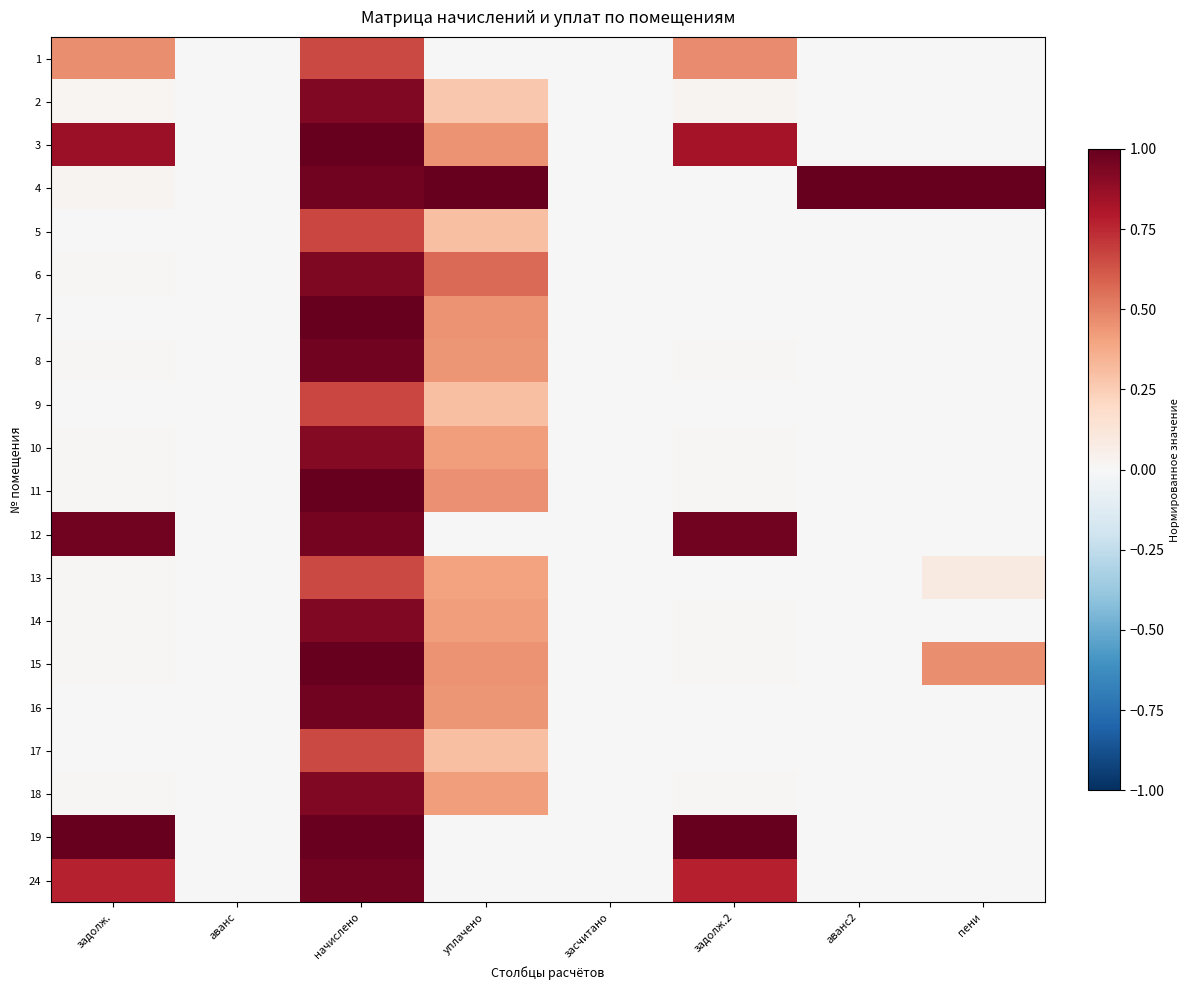

Reading left to right, extract all data points from this chart.

1: задолж.=0.5	аванс=0.0	начислено=0.7	уплачено=0.0	засчитано=0.0	задолж.2=0.5	аванс2=0.0	пени=0.0
2: задолж.=0.0	аванс=0.0	начислено=0.9	уплачено=0.3	засчитано=0.0	задолж.2=0.0	аванс2=0.0	пени=0.0
3: задолж.=0.9	аванс=0.0	начислено=1.0	уплачено=0.4	засчитано=0.0	задолж.2=0.8	аванс2=0.0	пени=0.0
4: задолж.=0.0	аванс=0.0	начислено=1.0	уплачено=1.0	засчитано=0.0	задолж.2=0.0	аванс2=1.0	пени=1.0
5: задолж.=0.0	аванс=0.0	начислено=0.7	уплачено=0.3	засчитано=0.0	задолж.2=0.0	аванс2=0.0	пени=0.0
6: задолж.=0.0	аванс=0.0	начислено=0.9	уплачено=0.6	засчитано=0.0	задолж.2=0.0	аванс2=0.0	пени=0.0
7: задолж.=0.0	аванс=0.0	начислено=1.0	уплачено=0.5	засчитано=0.0	задолж.2=0.0	аванс2=0.0	пени=0.0
8: задолж.=0.0	аванс=0.0	начислено=1.0	уплачено=0.4	засчитано=0.0	задолж.2=0.0	аванс2=0.0	пени=0.0
9: задолж.=0.0	аванс=0.0	начислено=0.7	уплачено=0.3	засчитано=0.0	задолж.2=0.0	аванс2=0.0	пени=0.0
10: задолж.=0.0	аванс=0.0	начислено=0.9	уплачено=0.4	засчитано=0.0	задолж.2=0.0	аванс2=0.0	пени=0.0
11: задолж.=0.0	аванс=0.0	начислено=1.0	уплачено=0.5	засчитано=0.0	задолж.2=0.0	аванс2=0.0	пени=0.0
12: задолж.=1.0	аванс=0.0	начислено=1.0	уплачено=0.0	засчитано=0.0	задолж.2=1.0	аванс2=0.0	пени=0.0
13: задолж.=0.0	аванс=0.0	начислено=0.7	уплачено=0.4	засчитано=0.0	задолж.2=0.0	аванс2=0.0	пени=0.1
14: задолж.=0.0	аванс=0.0	начислено=0.9	уплачено=0.4	засчитано=0.0	задолж.2=0.0	аванс2=0.0	пени=0.0
15: задолж.=0.0	аванс=0.0	начислено=1.0	уплачено=0.5	засчитано=0.0	задолж.2=0.0	аванс2=0.0	пени=0.5
16: задолж.=0.0	аванс=0.0	начислено=1.0	уплачено=0.4	засчитано=0.0	задолж.2=0.0	аванс2=0.0	пени=0.0
17: задолж.=0.0	аванс=0.0	начислено=0.7	уплачено=0.3	засчитано=0.0	задолж.2=0.0	аванс2=0.0	пени=0.0
18: задолж.=0.0	аванс=0.0	начислено=0.9	уплачено=0.4	засчитано=0.0	задолж.2=0.0	аванс2=0.0	пени=0.0
19: задолж.=1.0	аванс=0.0	начислено=1.0	уплачено=0.0	засчитано=0.0	задолж.2=1.0	аванс2=0.0	пени=0.0
24: задолж.=0.8	аванс=0.0	начислено=1.0	уплачено=0.0	засчитано=0.0	задолж.2=0.8	аванс2=0.0	пени=0.0